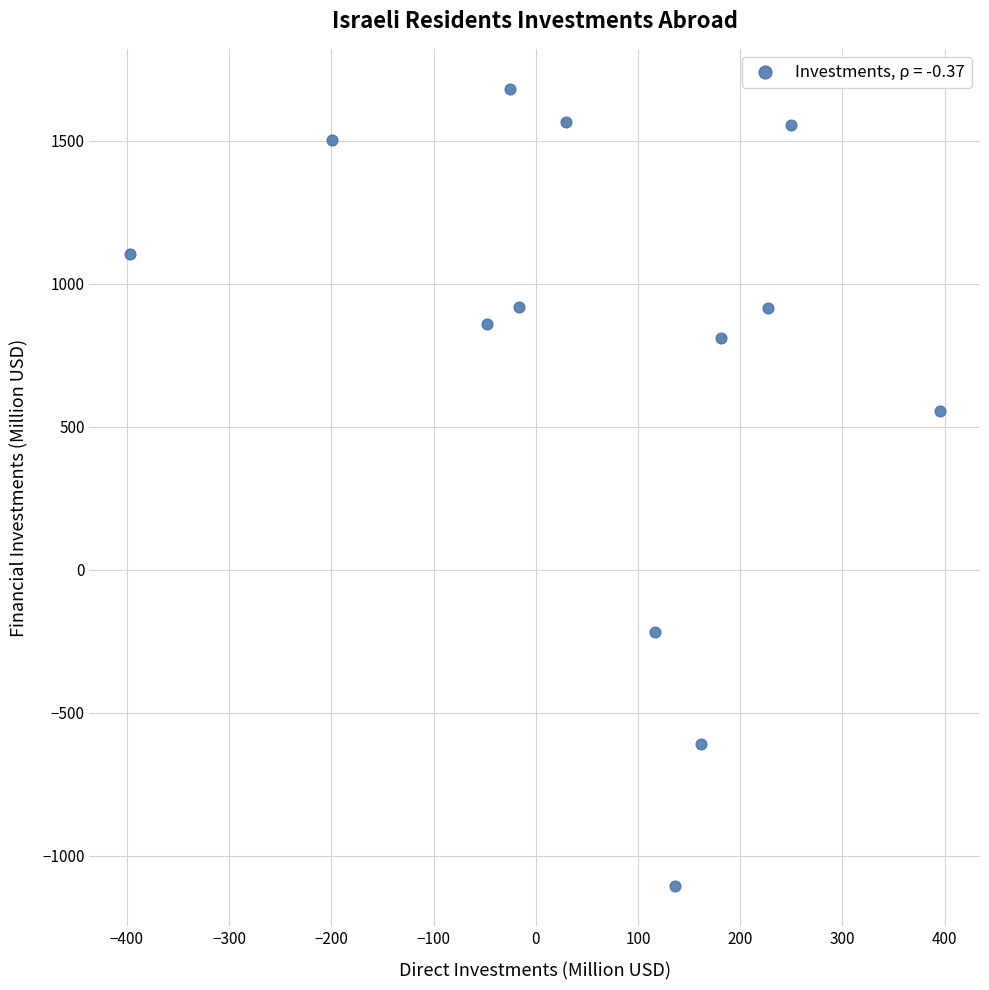

What is the range of X values (max minus min)?

792.1